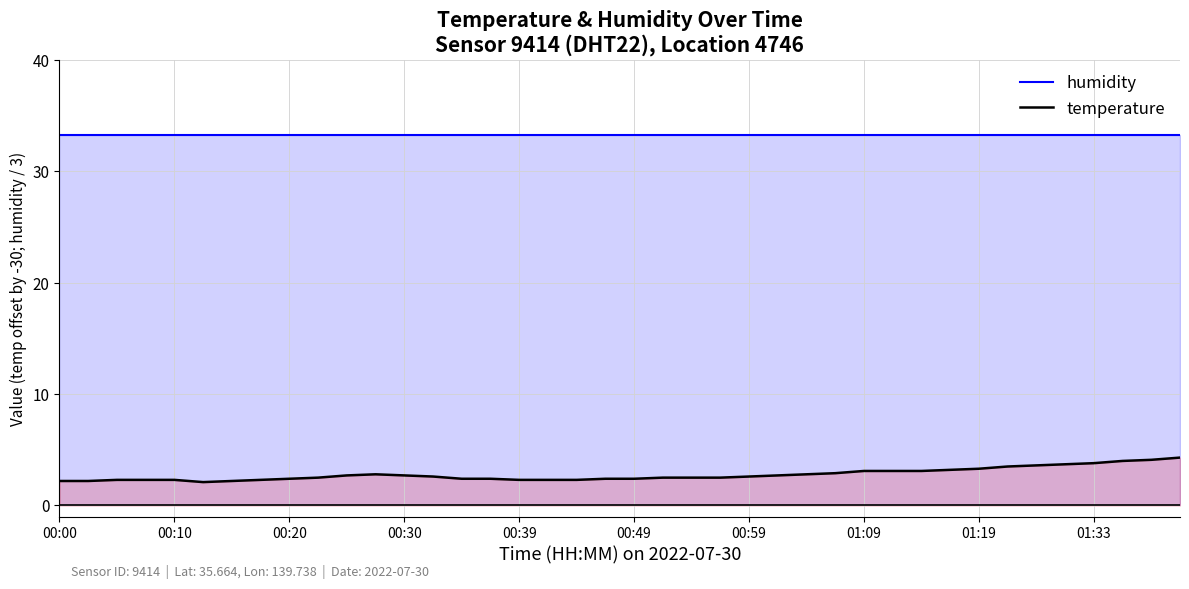

The humidity series shows 51.9 at 21. True or false?

False